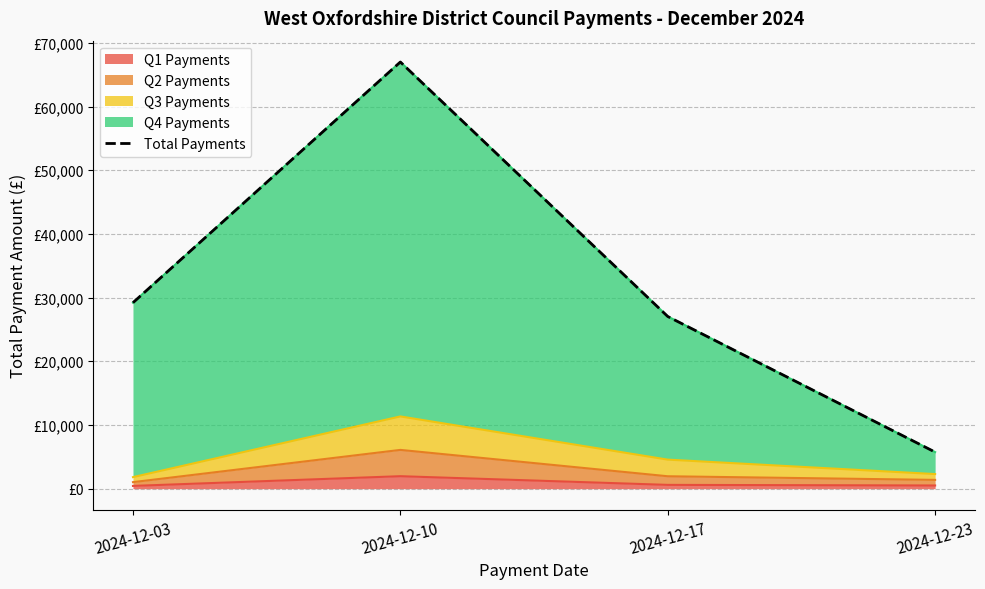

Approximately how many times larger is the value at 2024-12-17 compared to 2024-12-23?

4.7